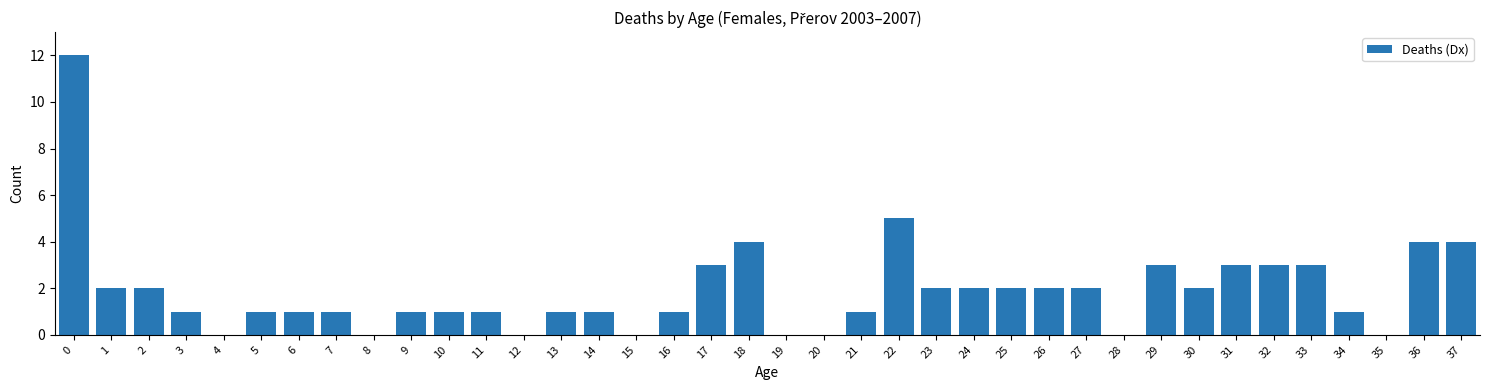

What is the sum of the values at 26 and 13?

3